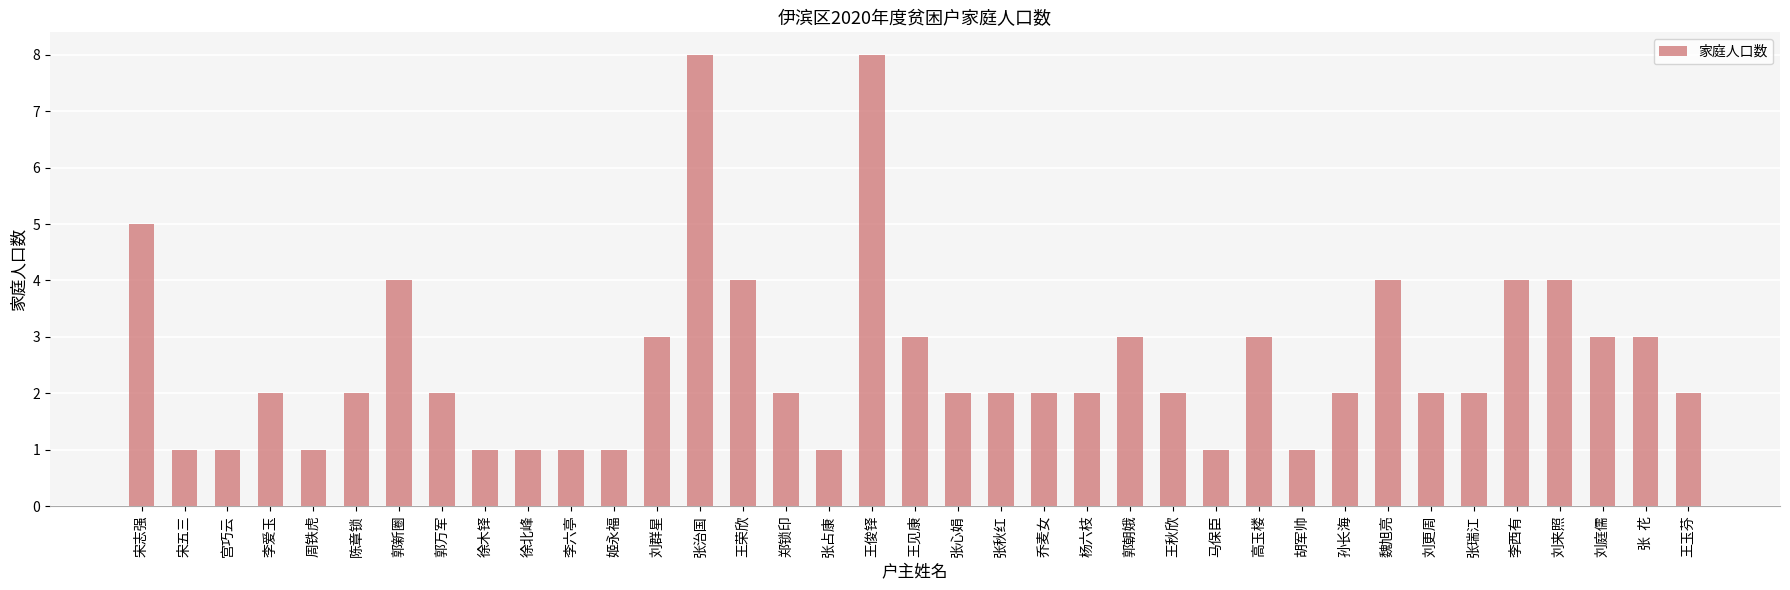

The value at 张秋红 is 2. True or false?

True